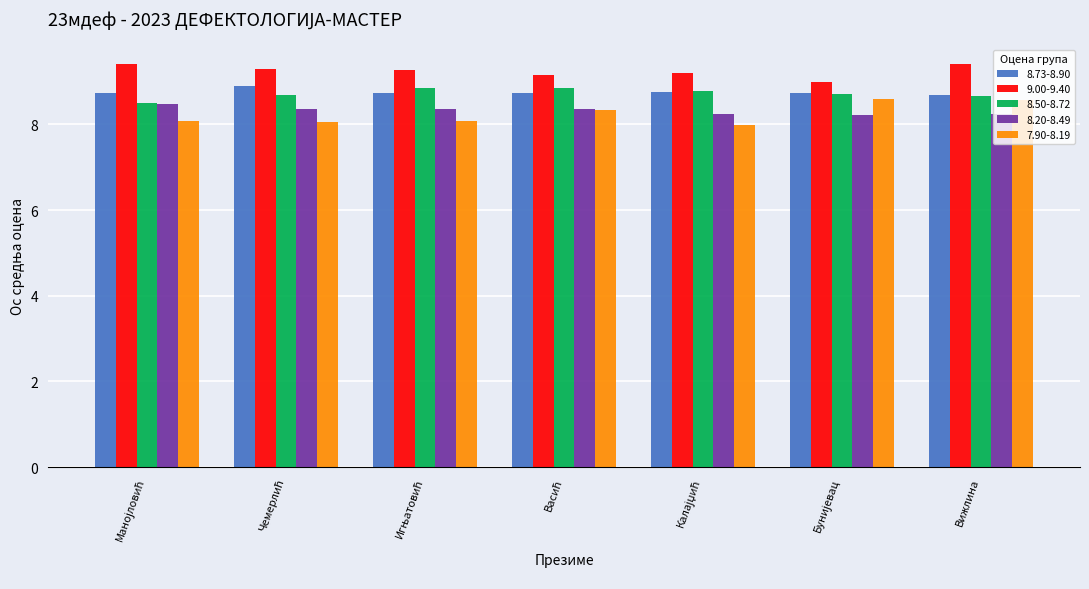

What are all the series names shown in the legend?

8.73-8.90, 9.00-9.40, 8.50-8.72, 8.20-8.49, 7.90-8.19